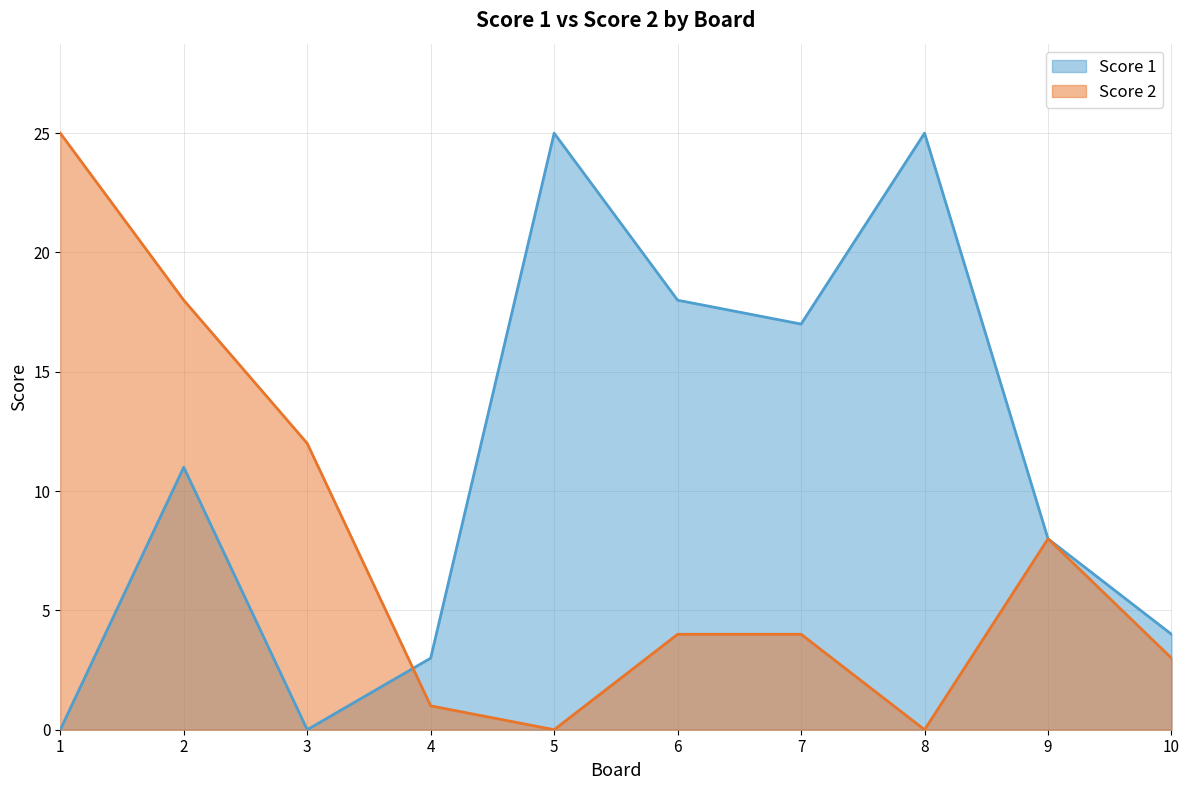

At how many categories does at least one series exceed 7?

8